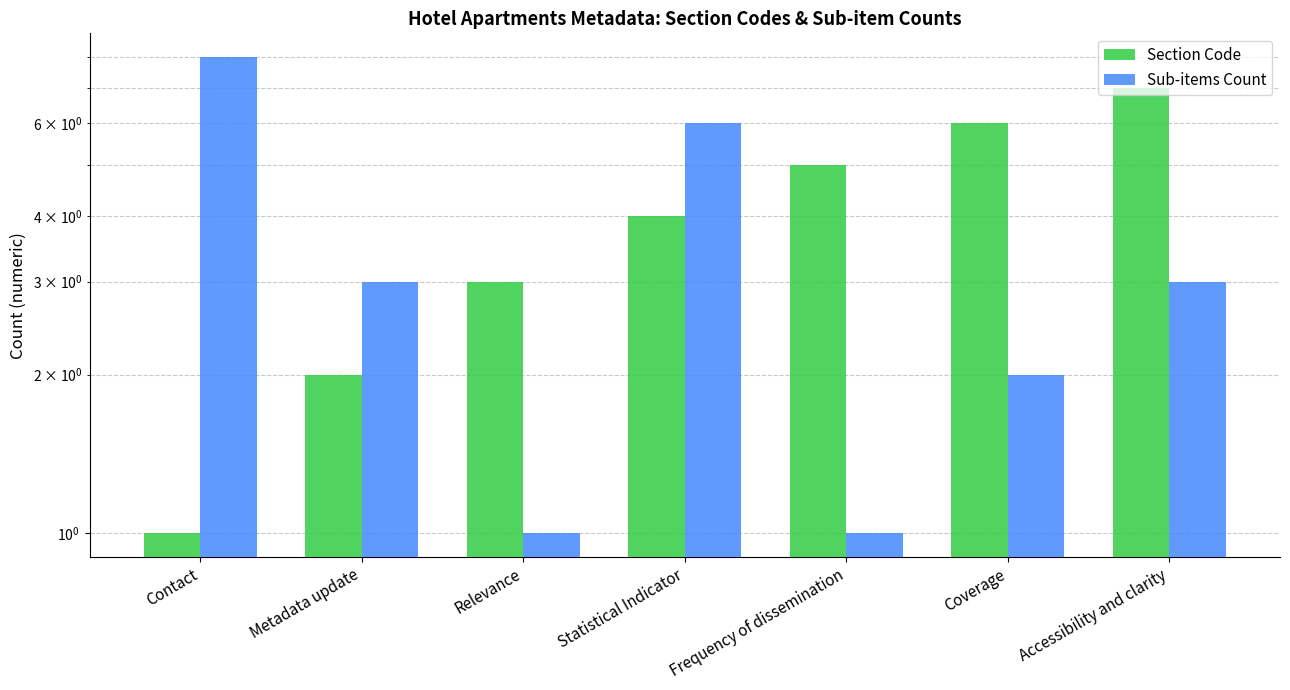

What is the difference between the highest and lowest values at Contact?

7